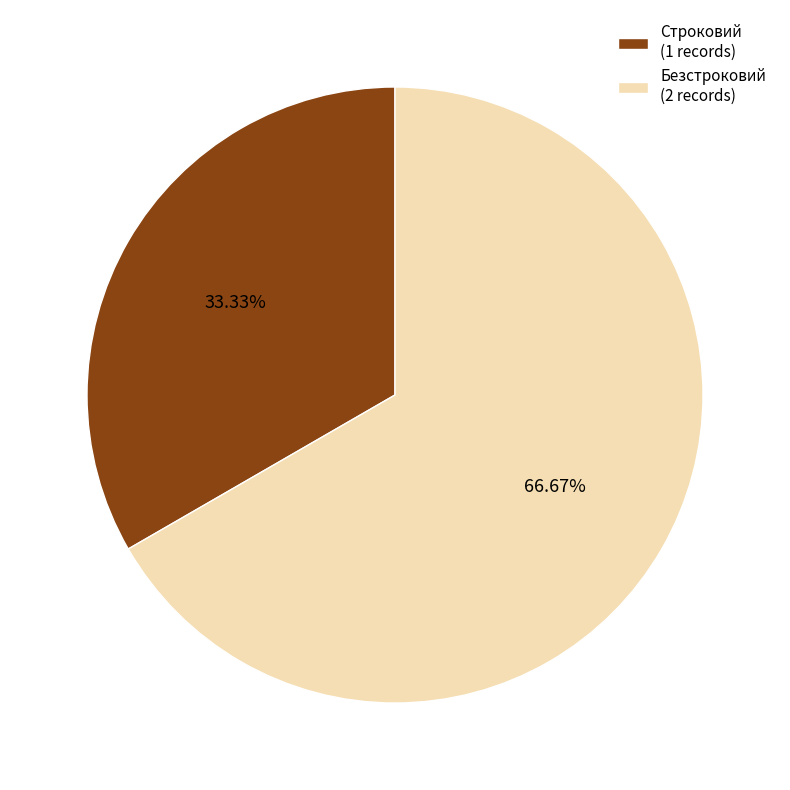

To the nearest percent, what is the combined percentage of Строковий and Безстроковий?

100%